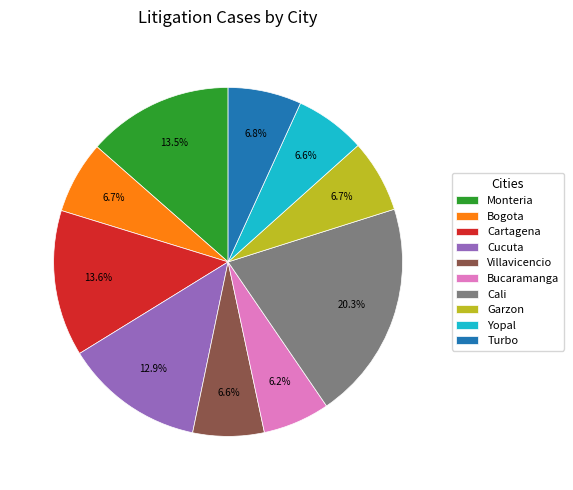

What is the ratio of the value at Bucaramanga to the value at Cucuta?

0.5